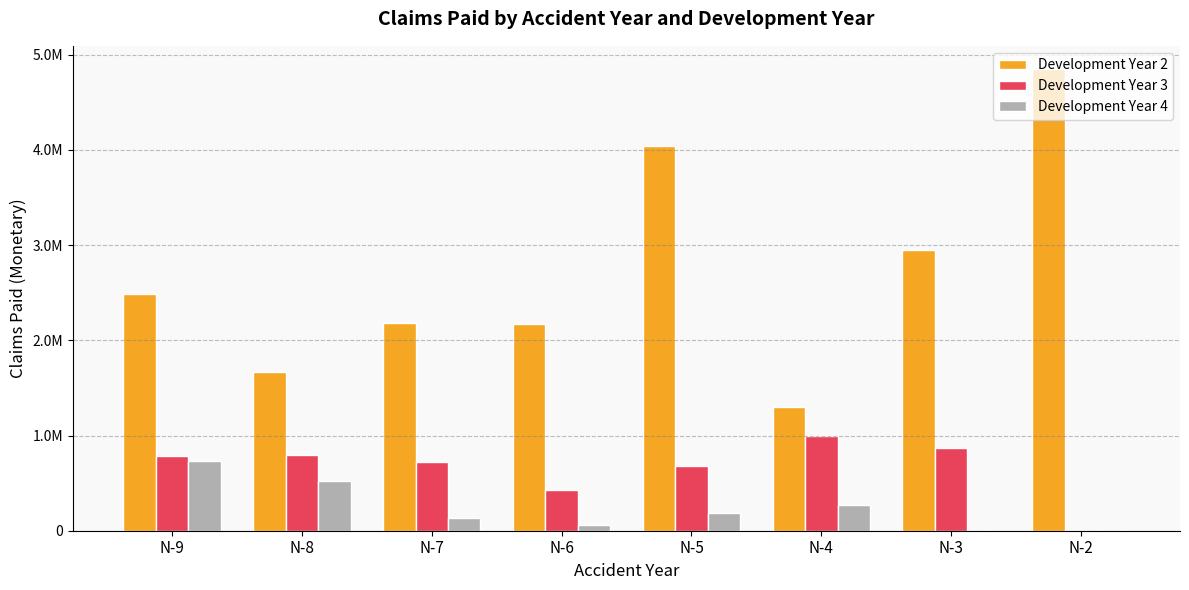

Where does the Development Year 4 series first go above 187739?

N-9